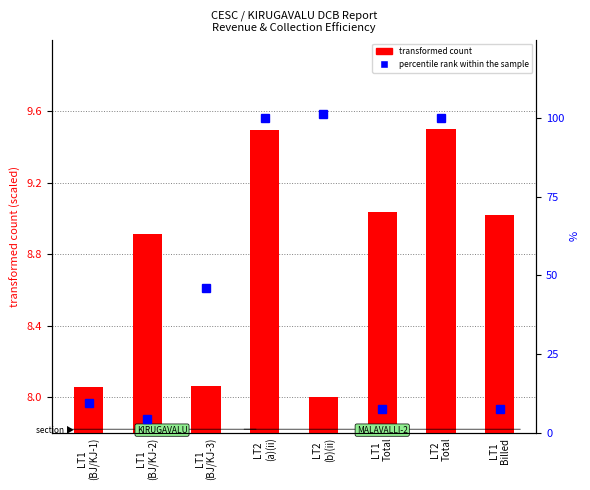

What are all the series names shown in the legend?

transformed count, percentile rank within the sample